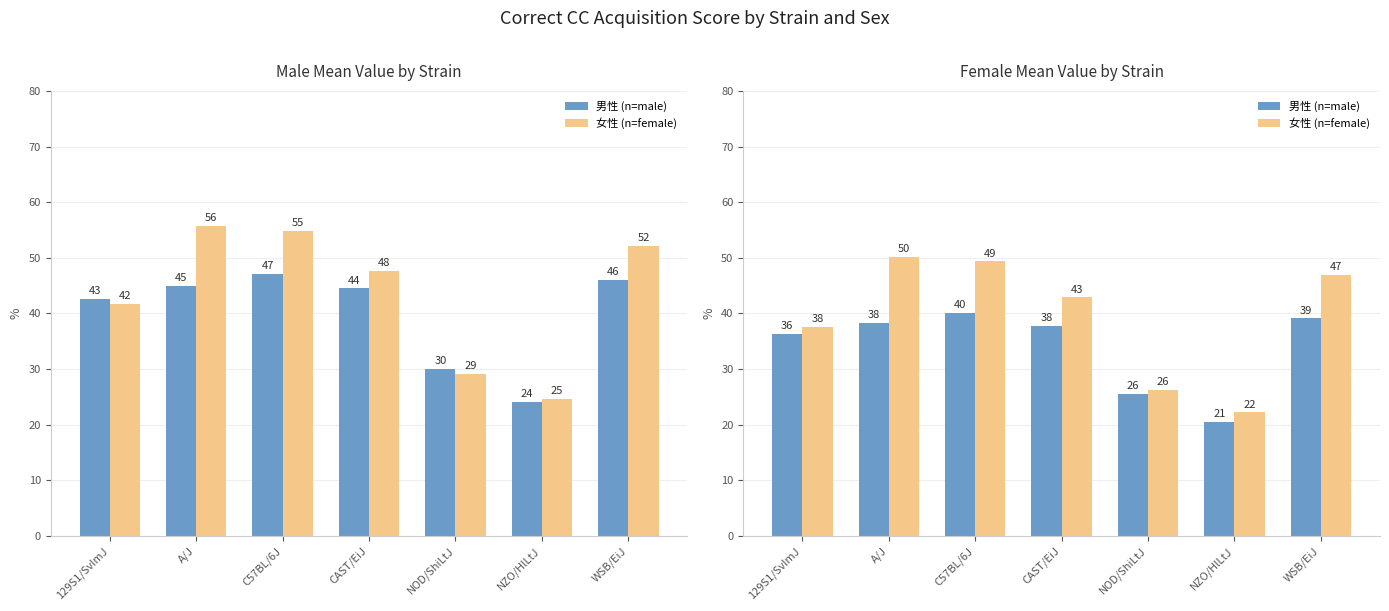

What is the value of the female bar at the 5th from the left?

26.3